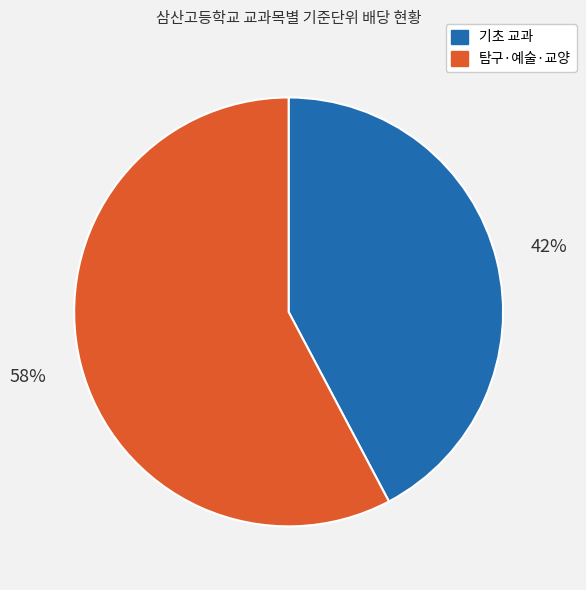

Is there a majority slice in this chart?

Yes